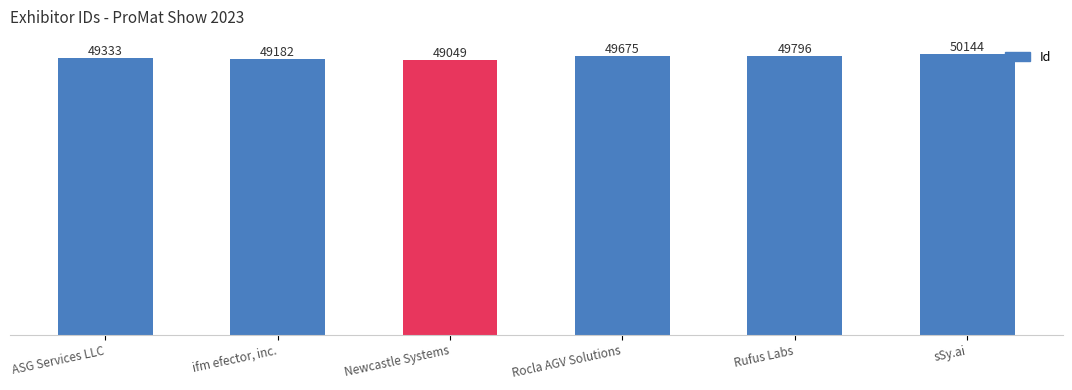

Approximately how many times larger is the value at Rufus Labs compared to Newcastle Systems?

1.0